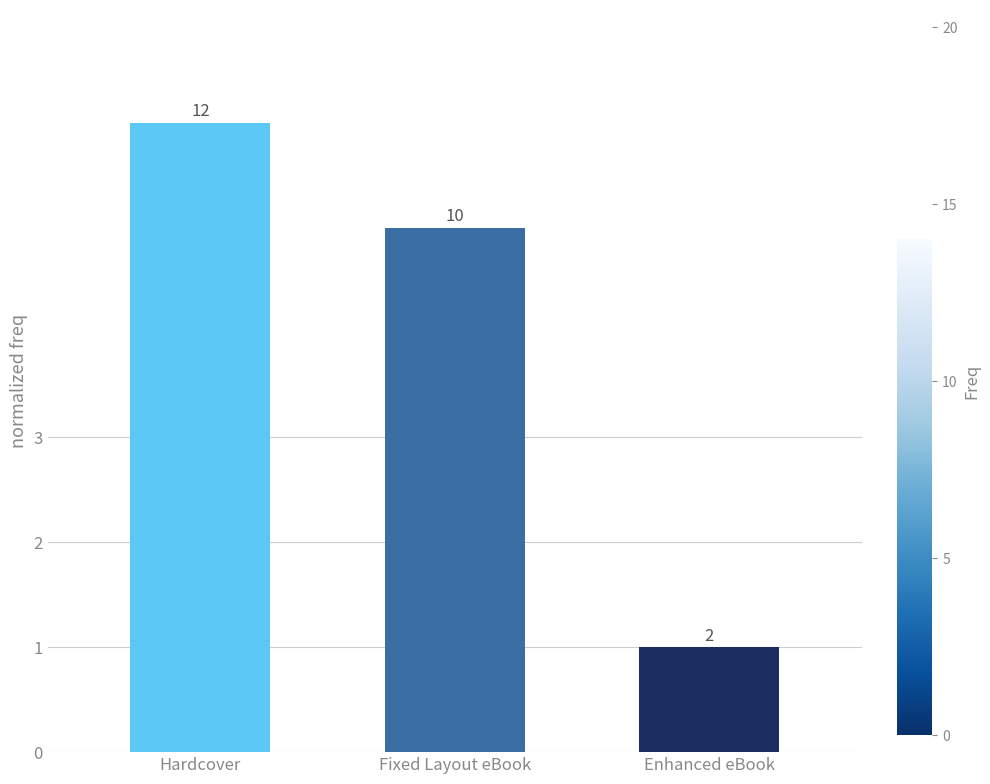

The value at Enhanced eBook is 0. True or false?

False